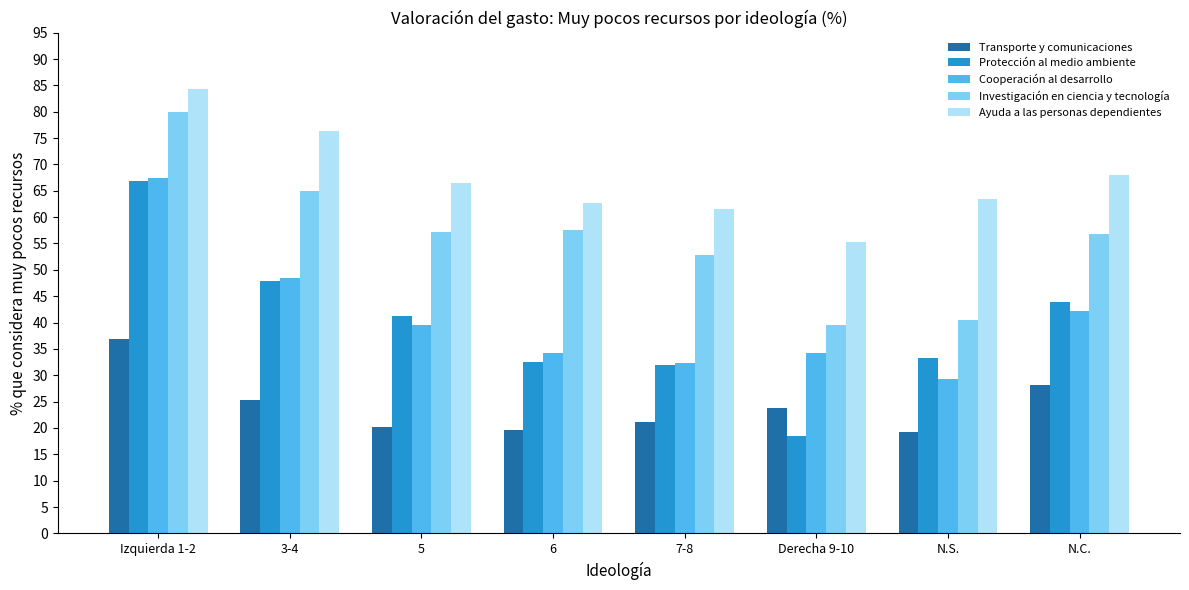

Which series has the widest spread of values?

Protección al medio ambiente